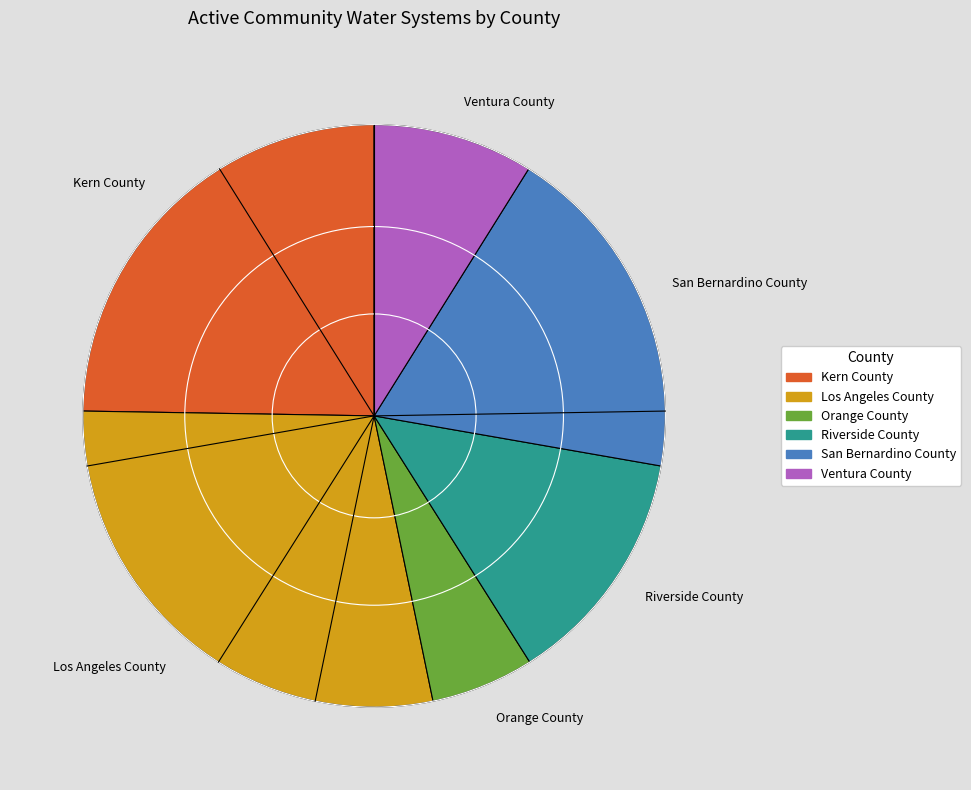

Which category has the smallest portion of the pie?

Orange County